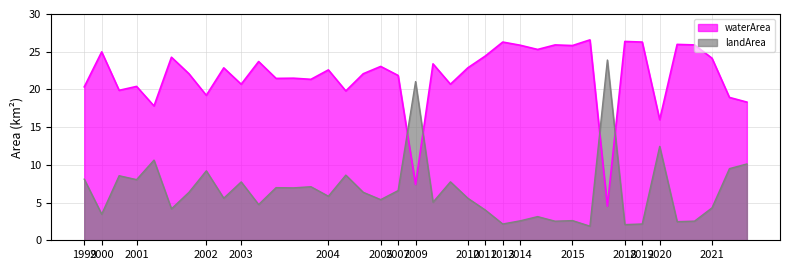

Rank the series by their maximum value, from lowest to highest.

landArea, waterArea